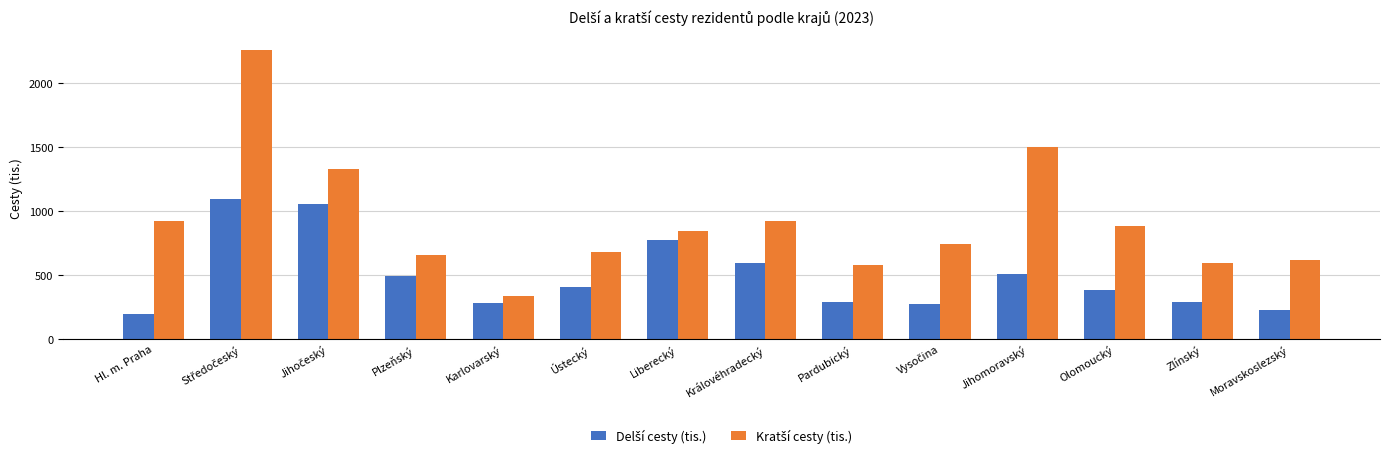

What is the difference between the highest and lowest values at Jihomoravský?

989.0